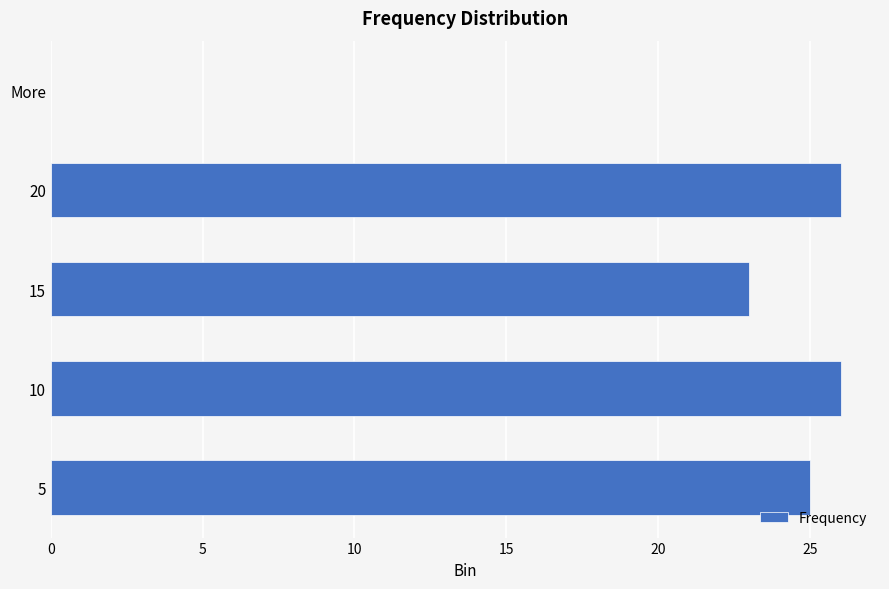

How many positive values are there?

4